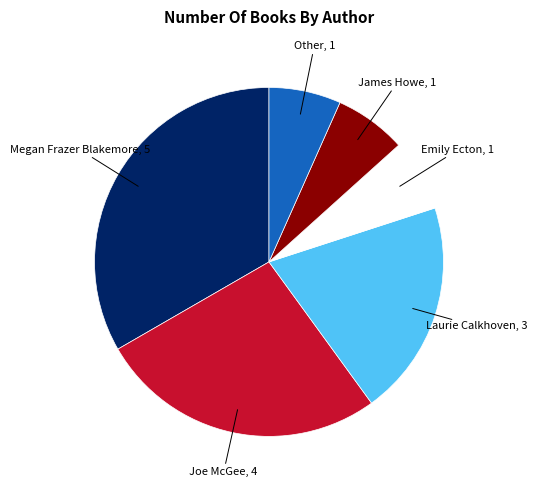

Is there a majority slice in this chart?

No